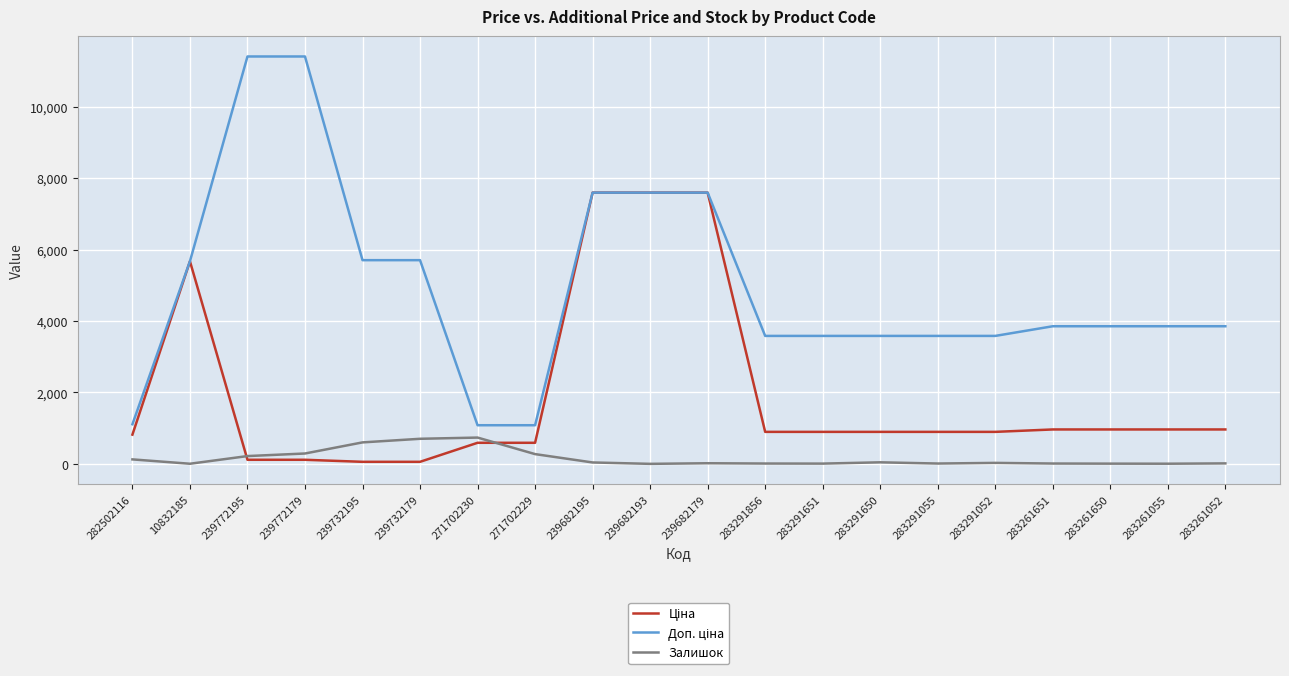

What is the greatest value displayed?

11410.0